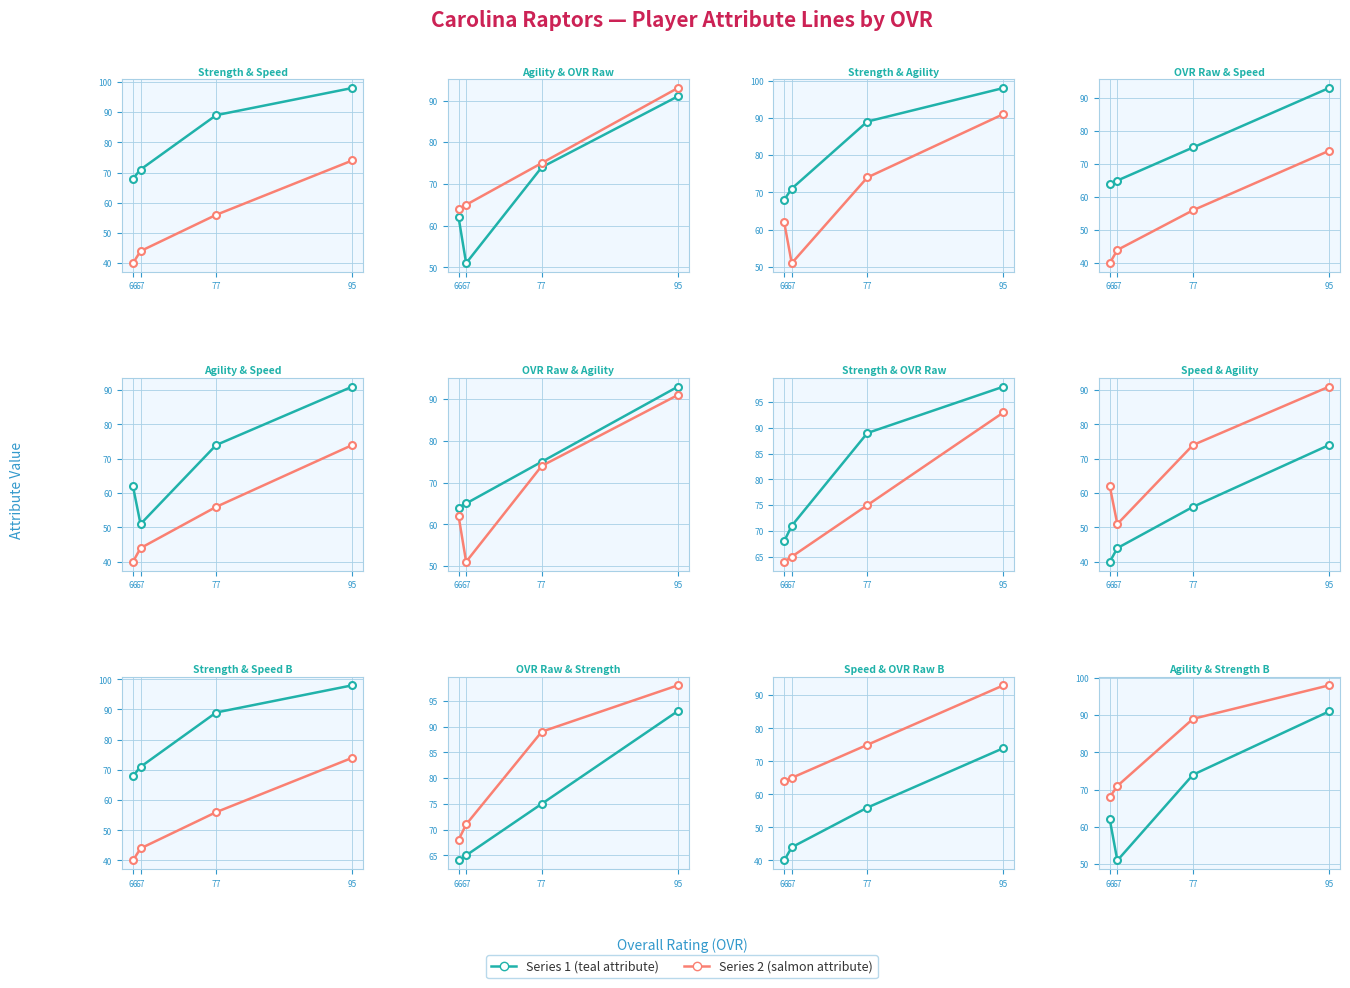

What is the sum of the agility values at 66 and 67?

113